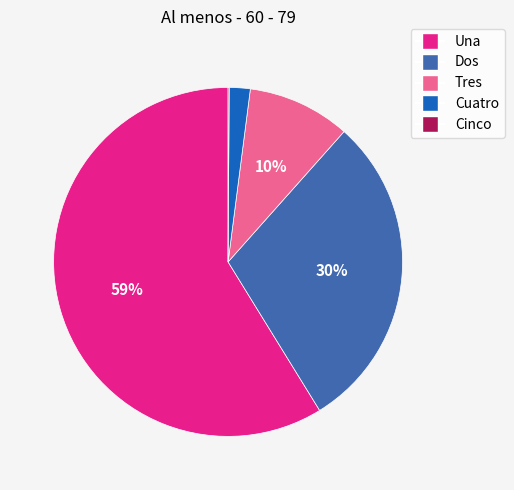

Which has a higher value, Dos or Una?

Una